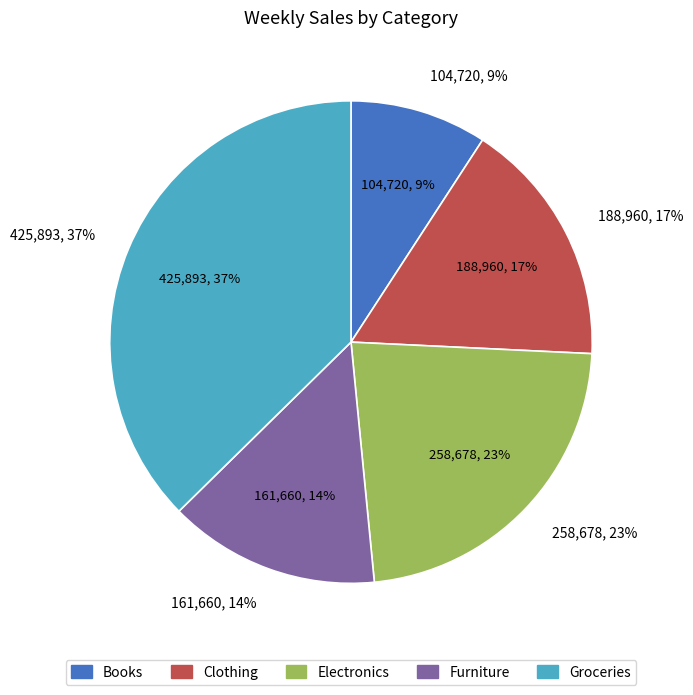

Rank the categories by value from lowest to highest.

Books, Furniture, Clothing, Electronics, Groceries